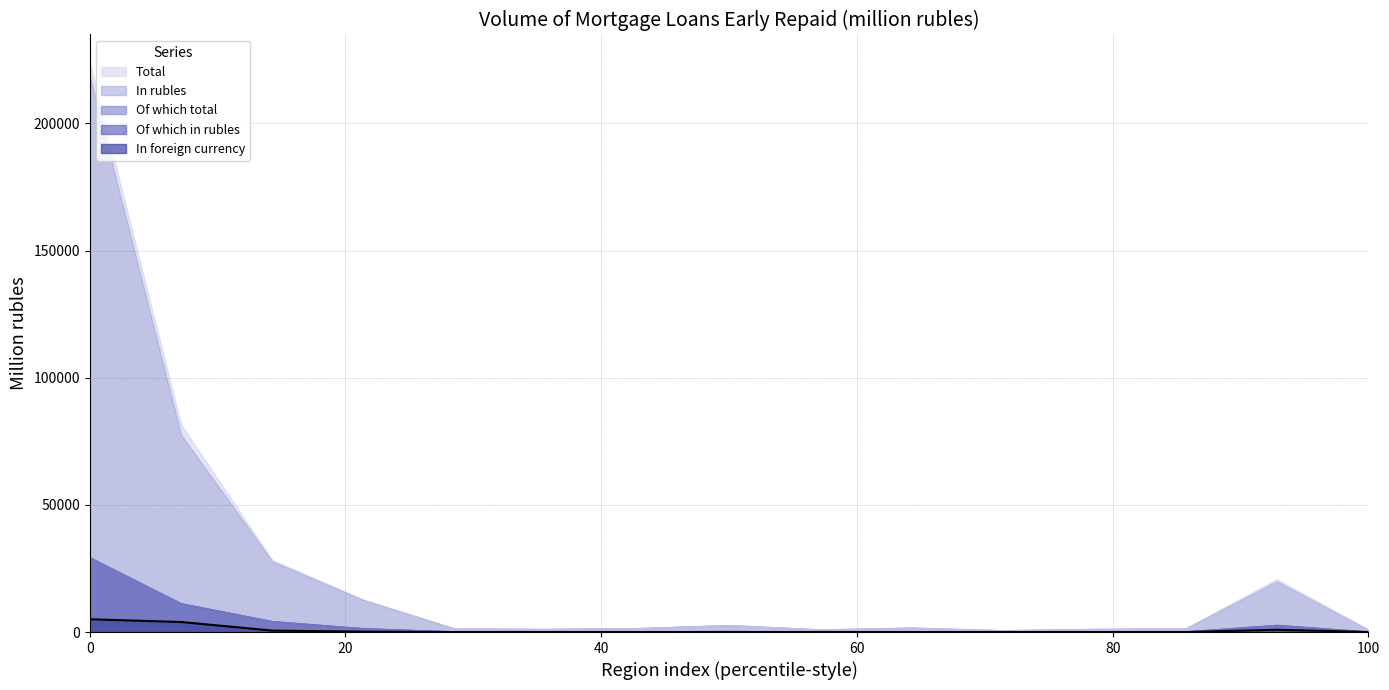

What is the value of the In rubles point at the 15th from the left?

887